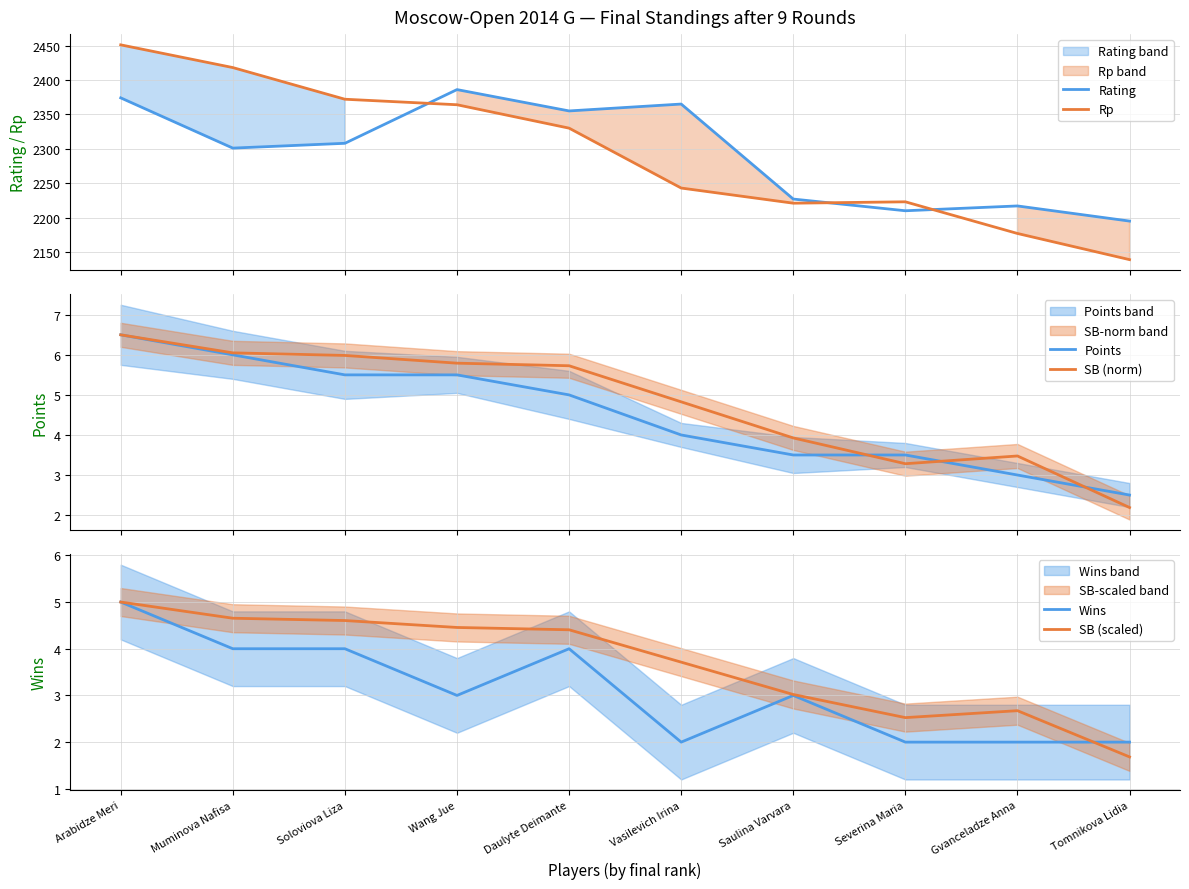

Is it true that Rp equals 2451.0 at Arabidze Meri?

True